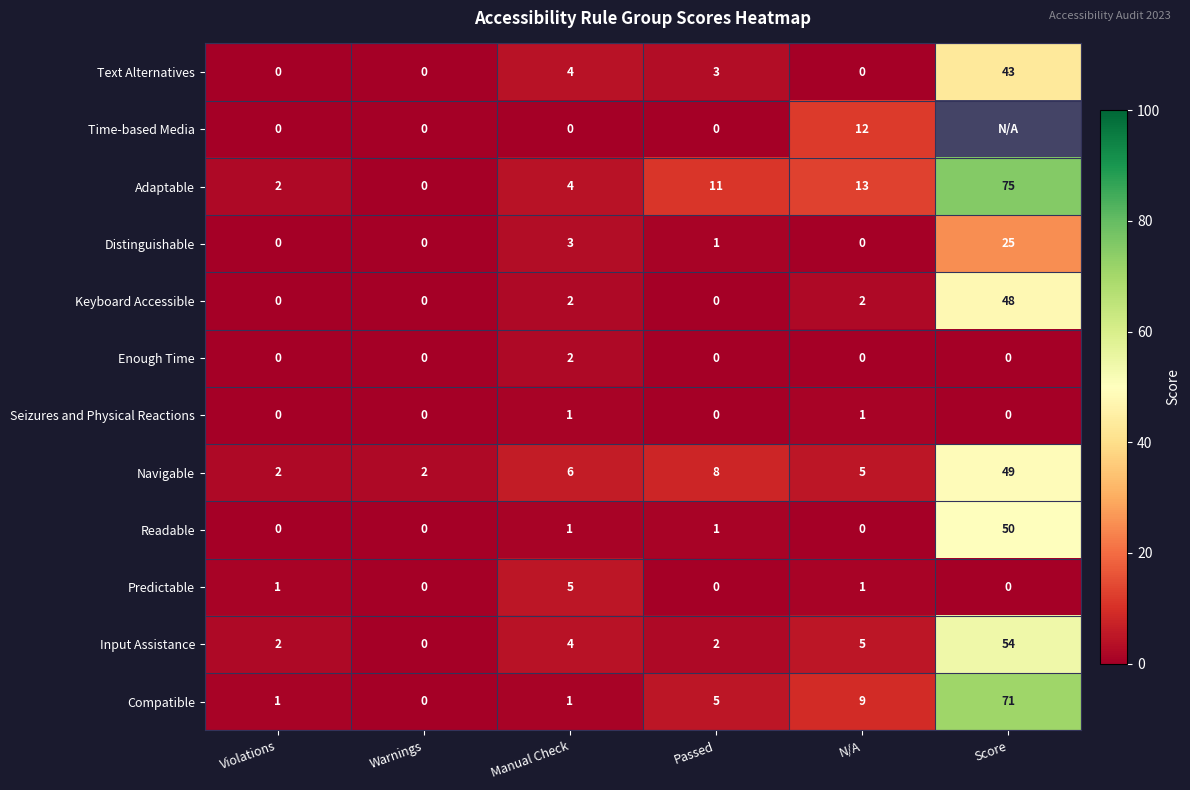

Between Violations and Manual Check, which is larger?

Manual Check